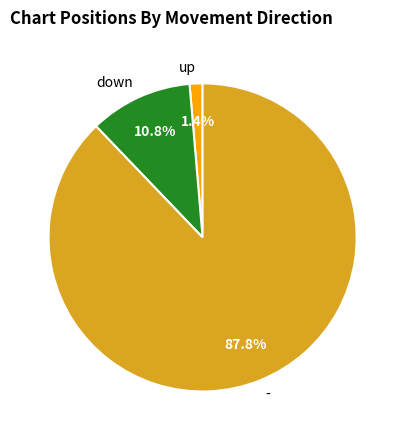

The down slice represents 11% of the pie. True or false?

True